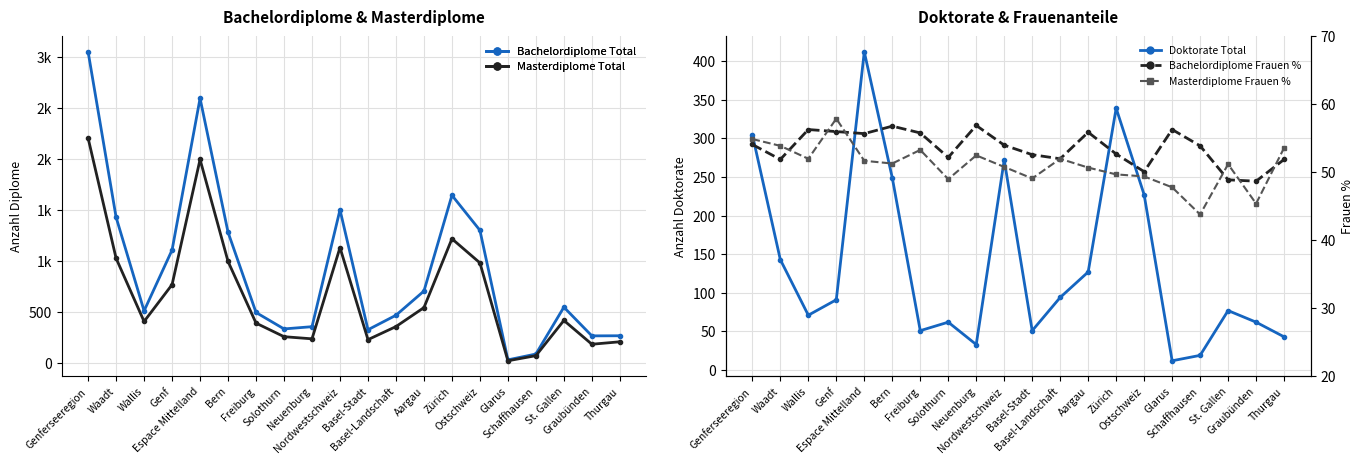

After their last crossing, which series has the higher values: Bachelordiplome Total or Bachelordiplome Frauen %?

Bachelordiplome Total